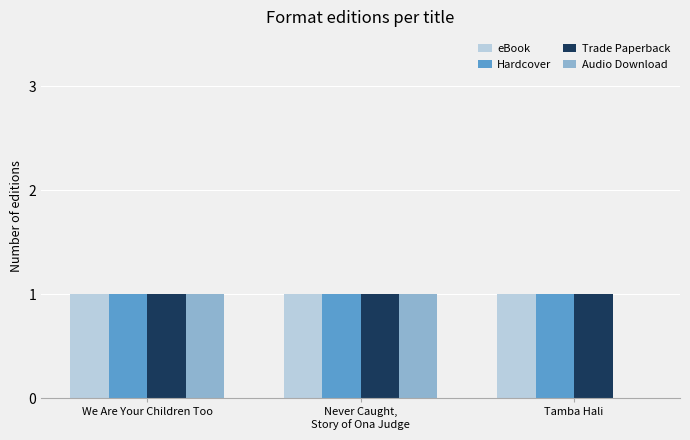

Are the bars horizontal?

No